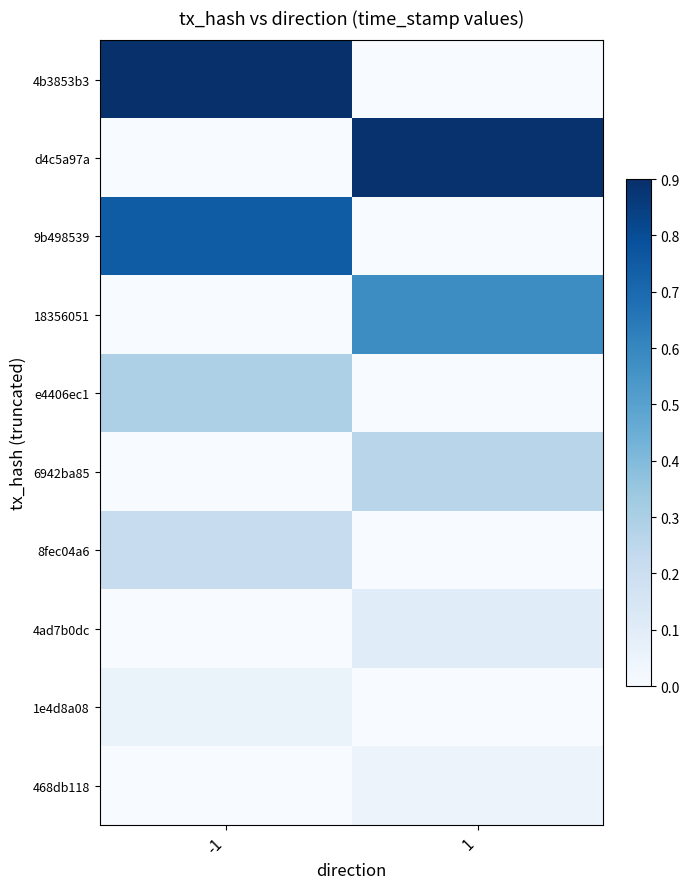

The value of d4c5a97a at 1 is 0.6. True or false?

False